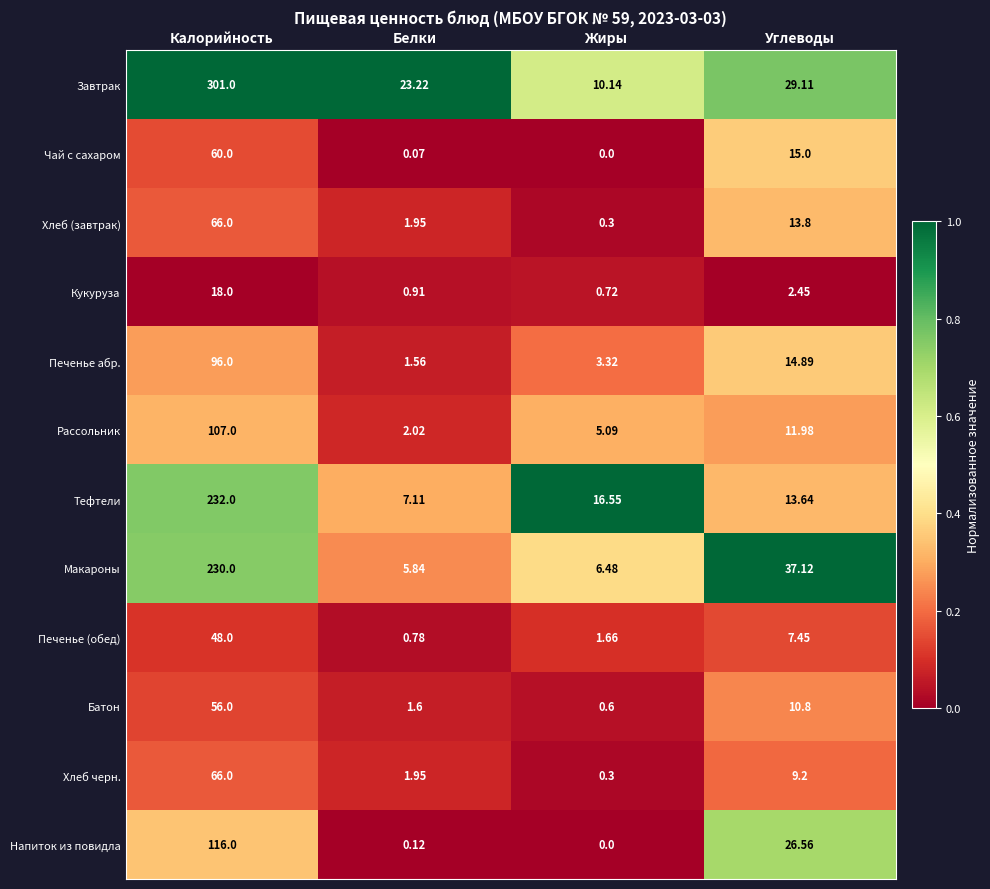

Count the number of categories in the chart.

4